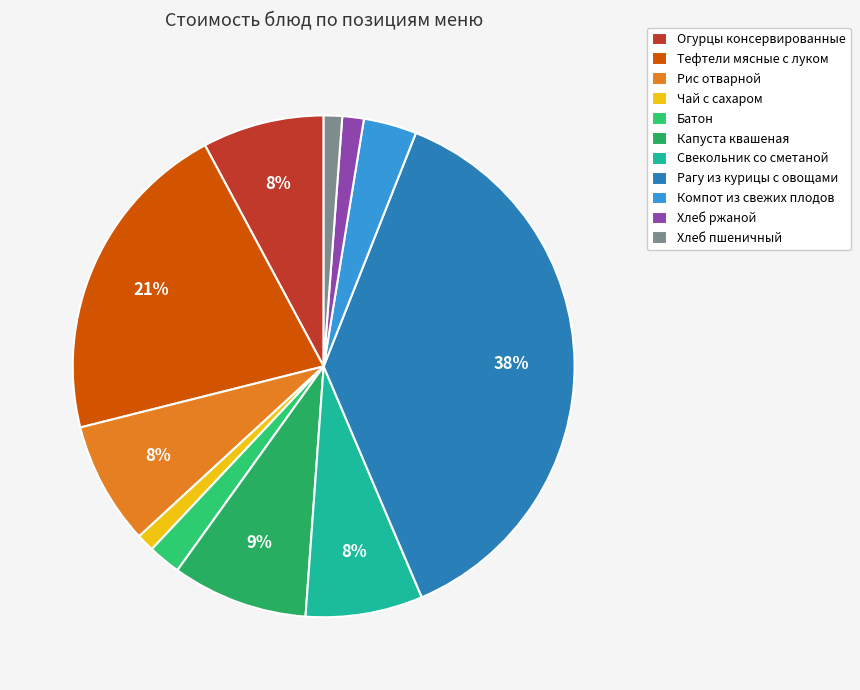

How many segments does this pie chart have?

11